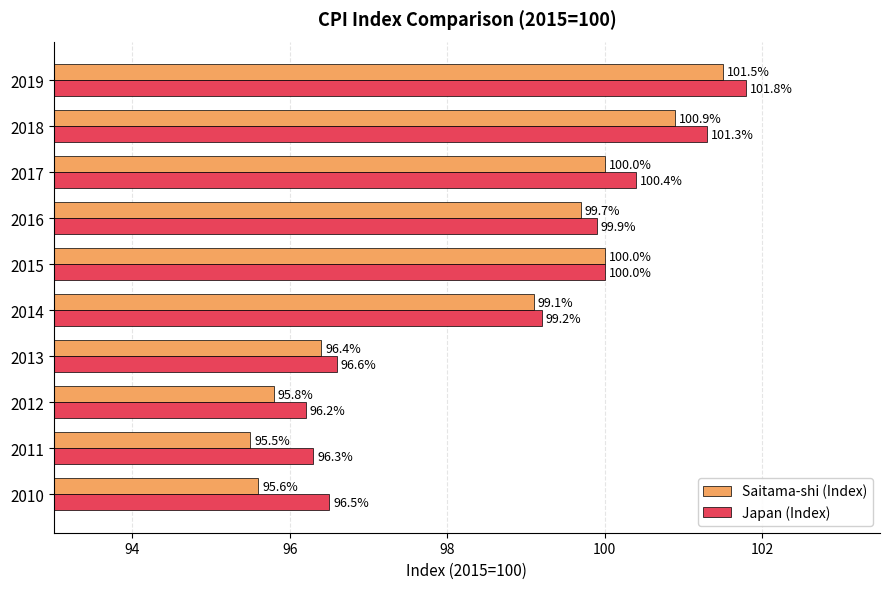

What is the total value across all series at 2015?

200.0